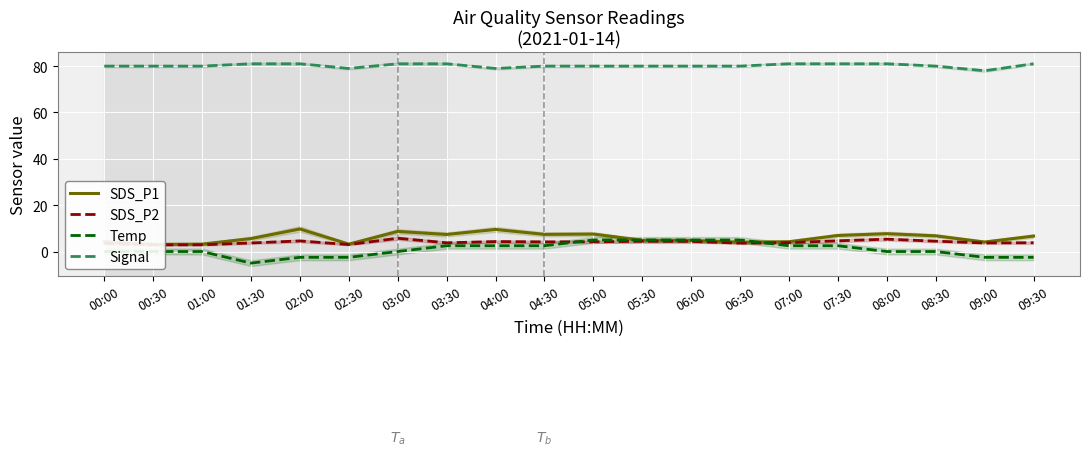

What is the lowest value of the Temp series?

-5.0